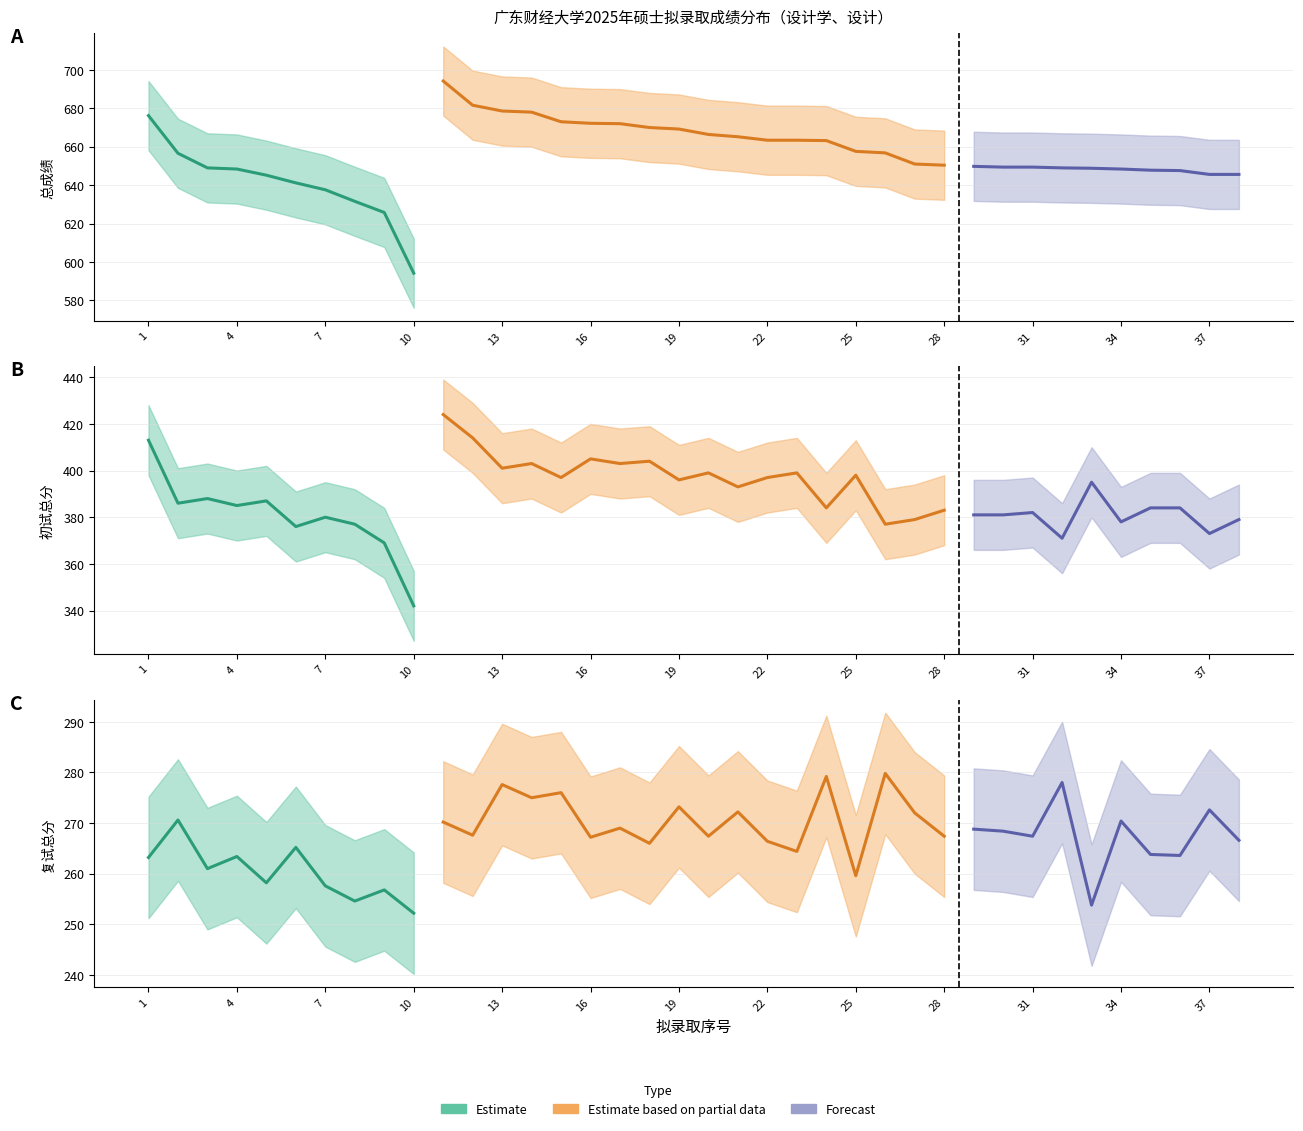

Count the number of categories in the chart.

38